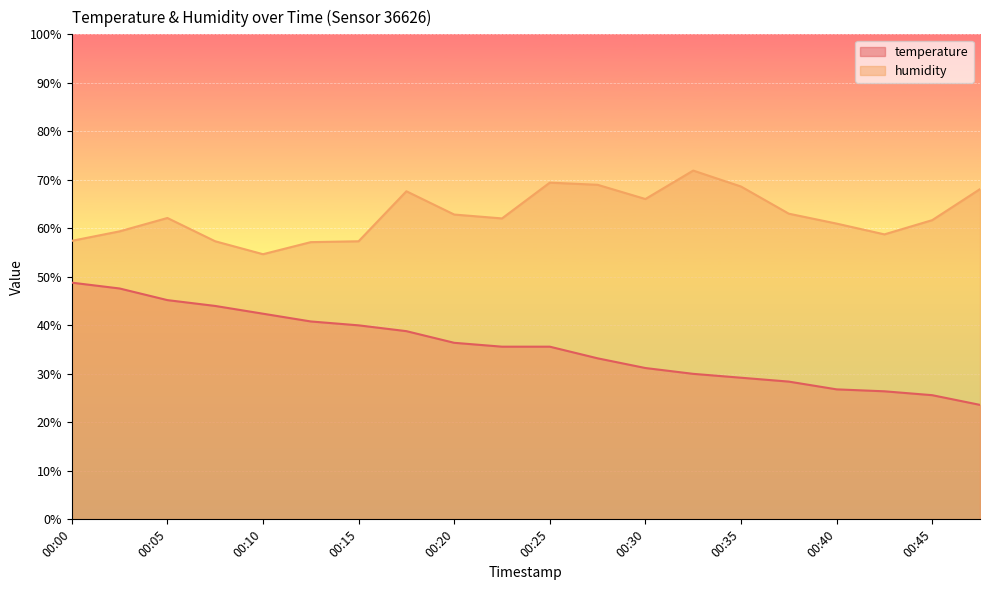

Where is humidity nearest to the value 63?

00:37